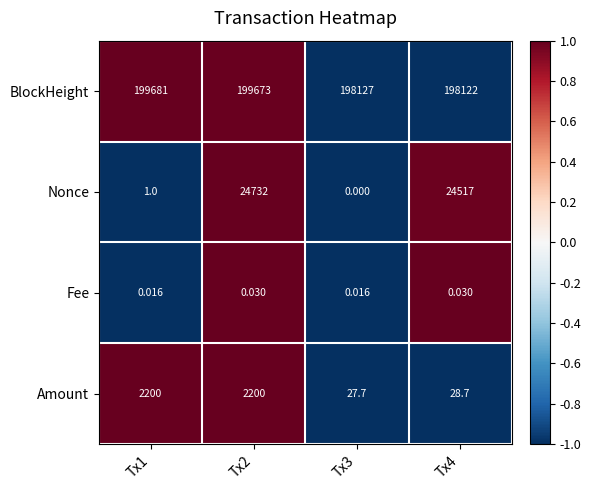

Which series changed the most between Tx2 and Tx4?

Amount